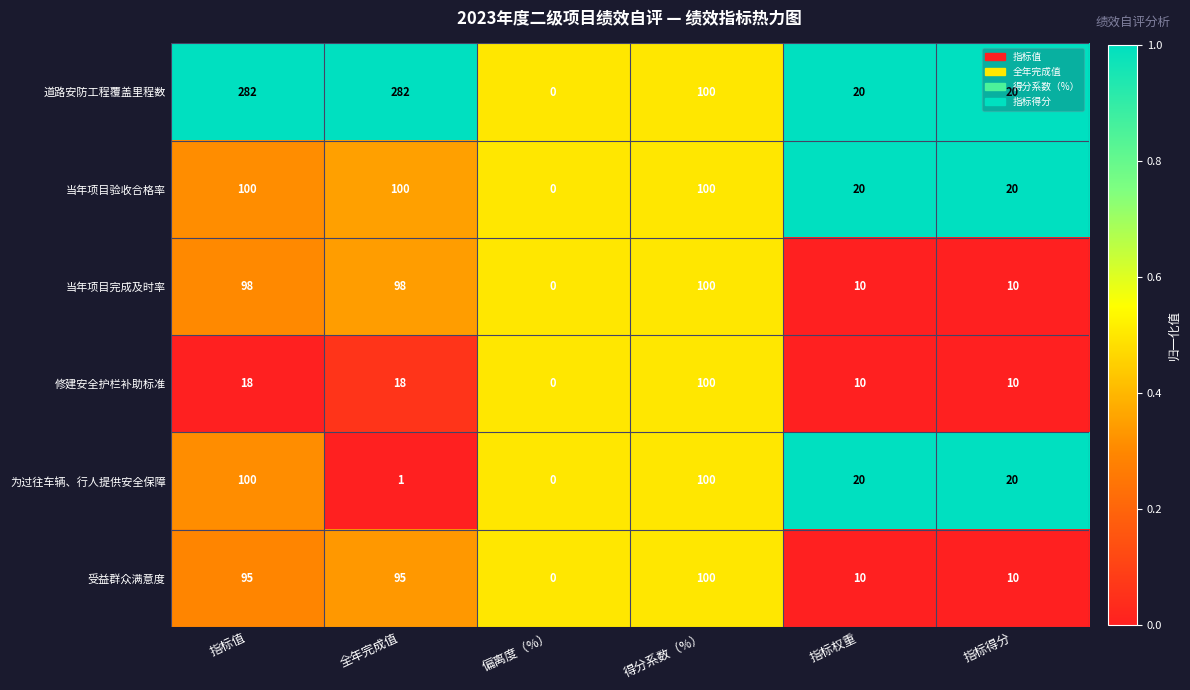

Is the value of 修建安全护栏补助标准 at 全年完成值 greater than the value of 受益群众满意度 at 指标权重?

Yes